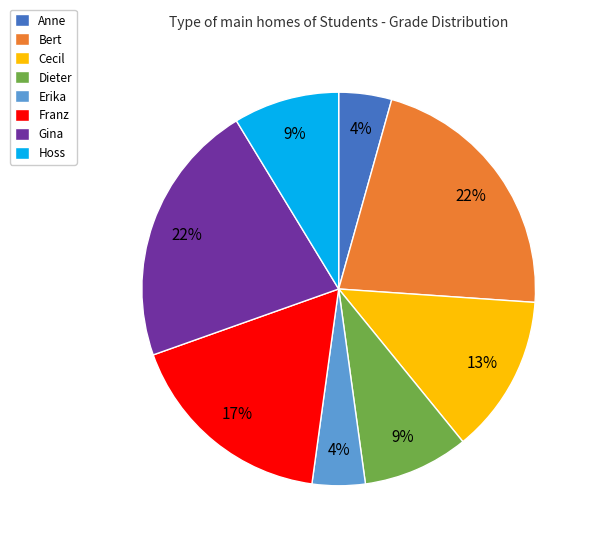

Is it true that Hoss is 9% of the pie?

True